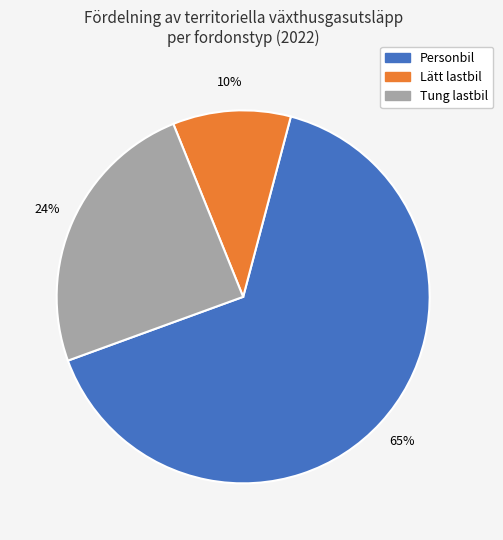

Which slice is the smallest?

Lätt lastbil